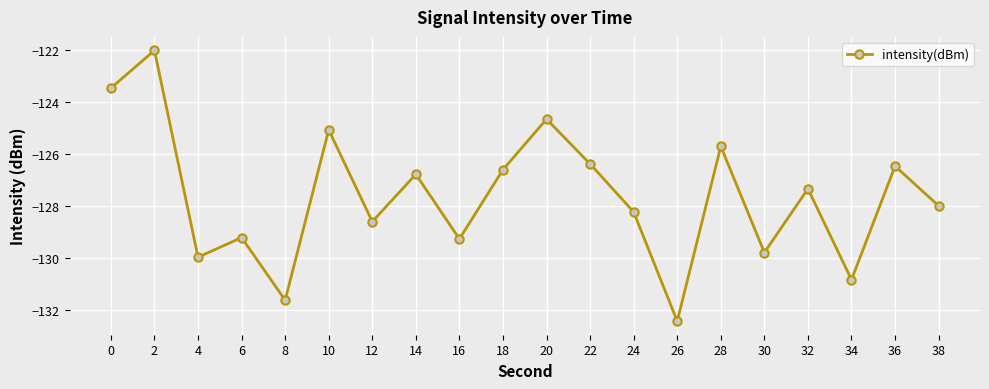

What is the smallest value displayed?

-132.4